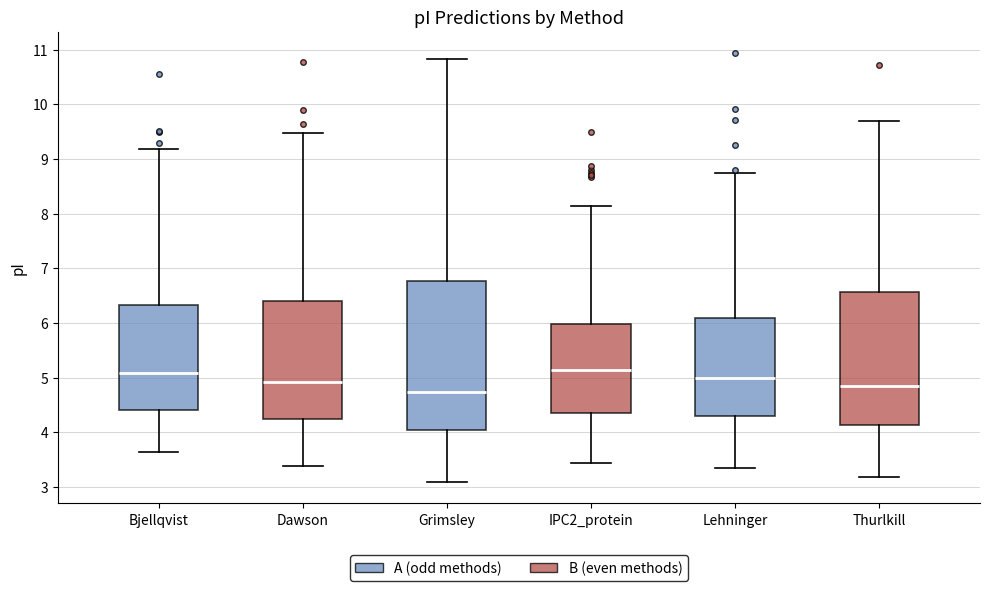

Where does the upper whisker of the box for Dawson end on the y-axis? The values are not printed on the chart, so give them approximately, as read against the axis.

9.5